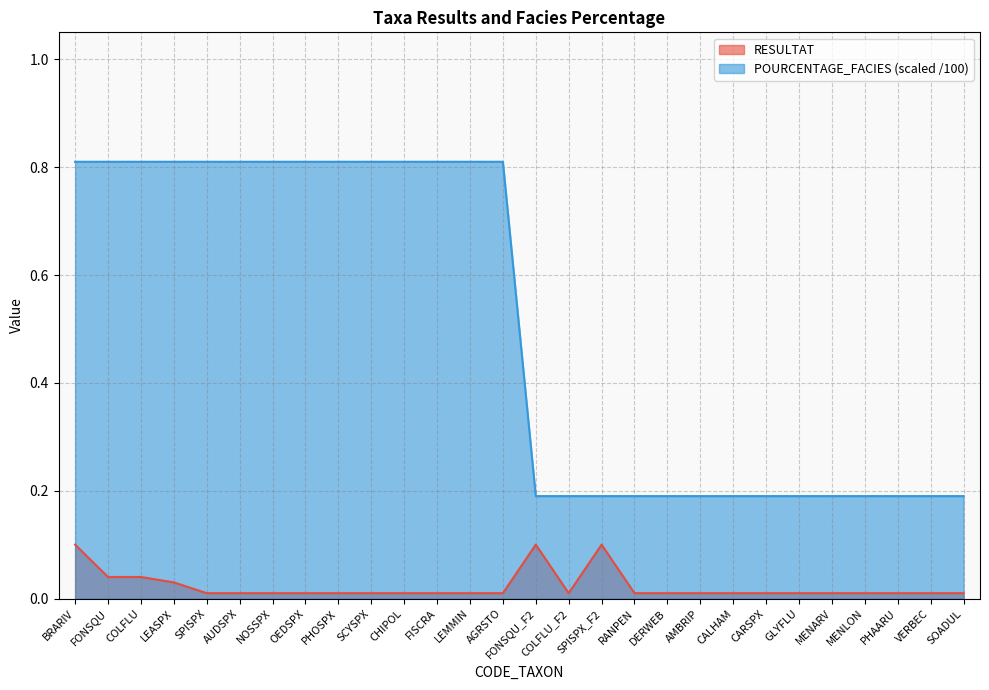

Rank the series at LEMMIN from highest to lowest value.

POURCENTAGE_FACIES (scaled /100), RESULTAT